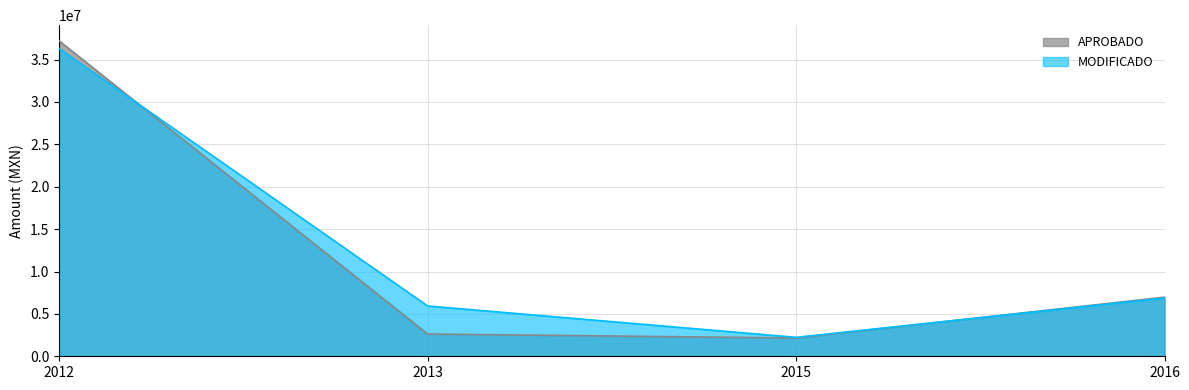

List the series in order of their peak value, highest first.

APROBADO, MODIFICADO